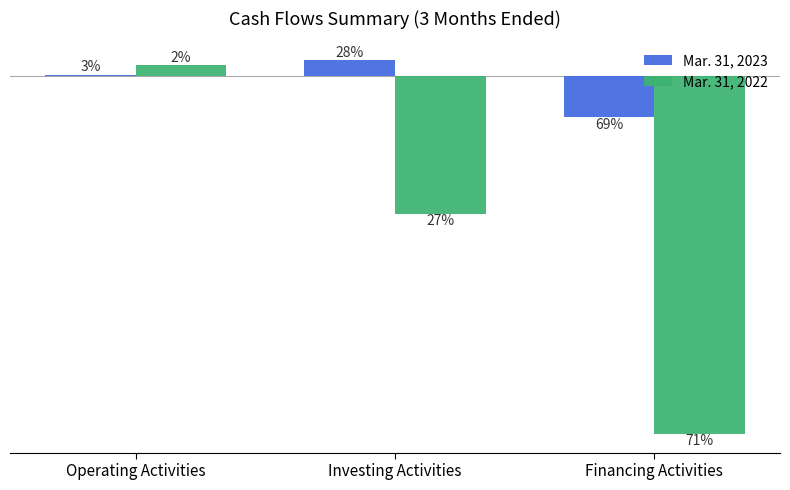

What is the sum of the Mar. 31, 2023 values at Investing Activities and Financing Activities?

-3555000